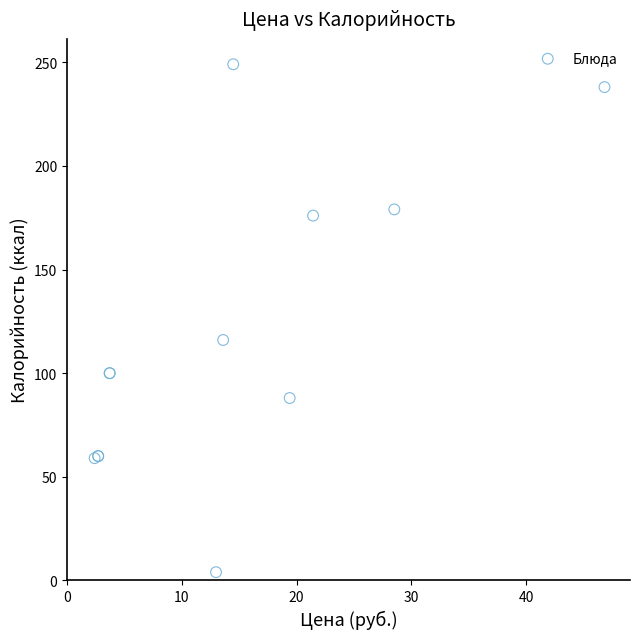

What Y value in the scatter plot is closest to 126?

116